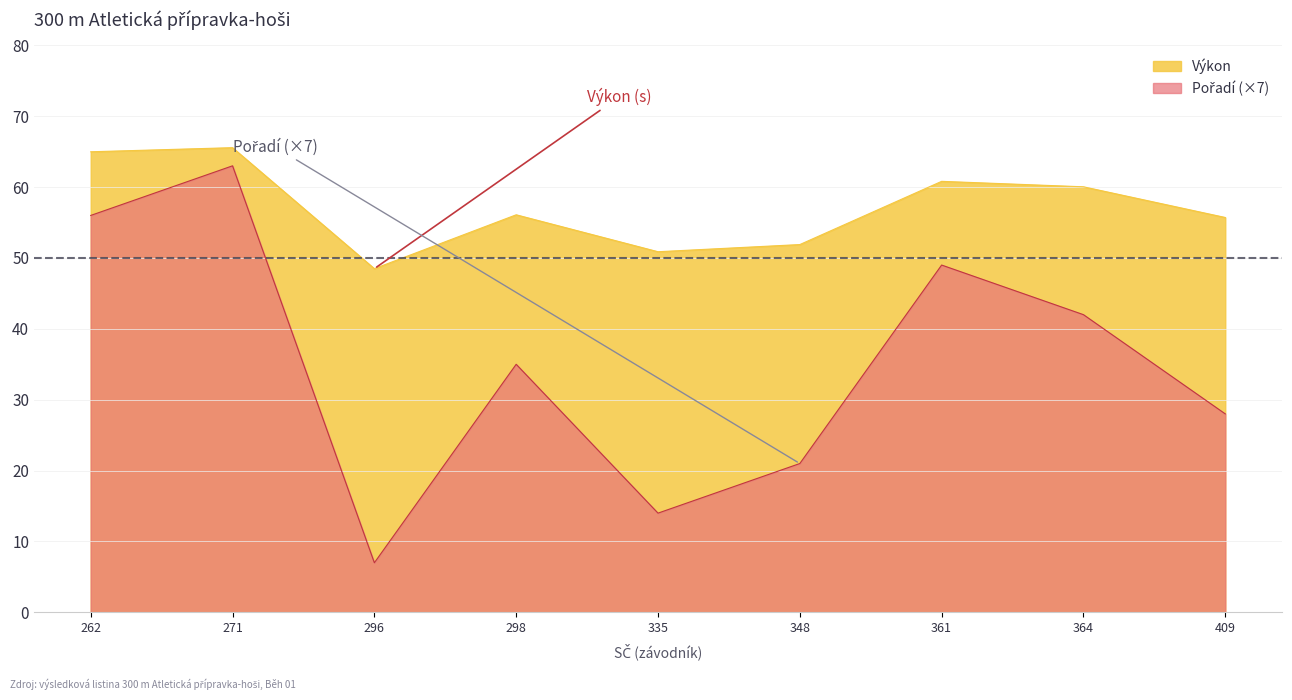

What is the difference between the highest and lowest values at 262?

9.0